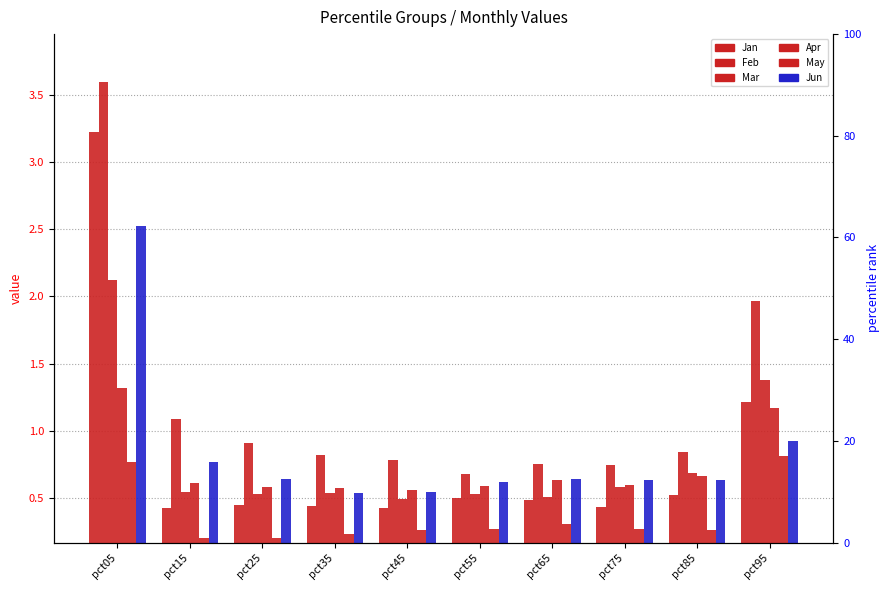

Which category has the highest value across all series?

pct05